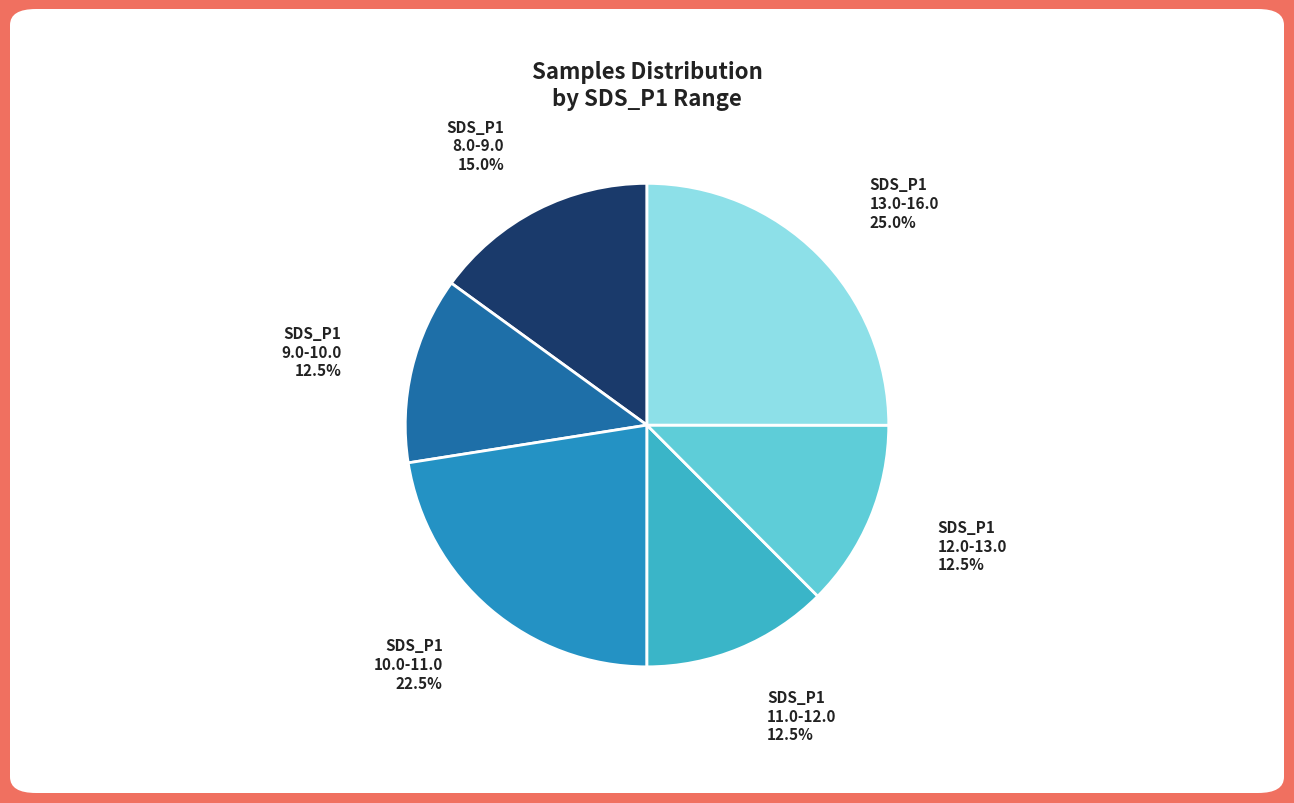

Between 9.0-10.0 and 10.0-11.0, which is larger?

10.0-11.0